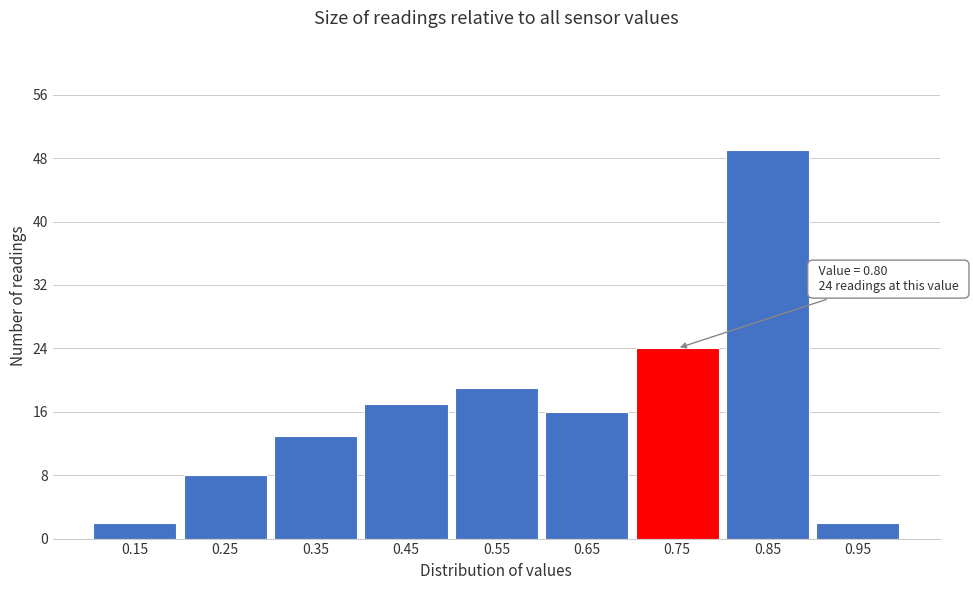

Reading left to right, what are all the values shown in this chart?

2	8	13	17	19	16	24	49	2